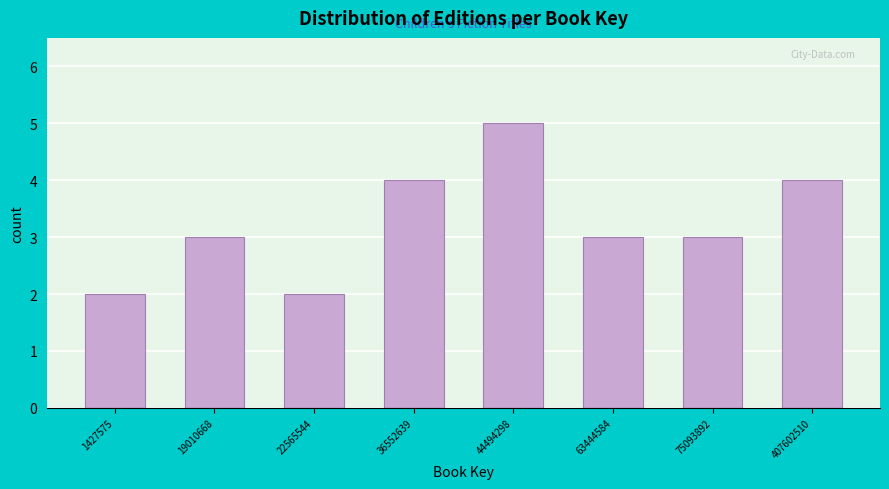

Reading right to left, what are all the values shown in this chart?

407602510=4	75093892=3	63444584=3	44494298=5	36552639=4	22565544=2	19010668=3	1427575=2